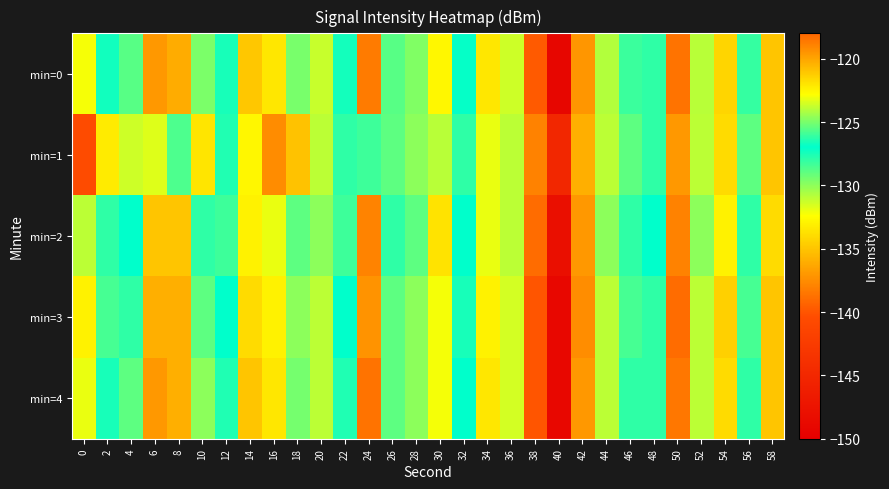

How many series are shown in this chart?

5